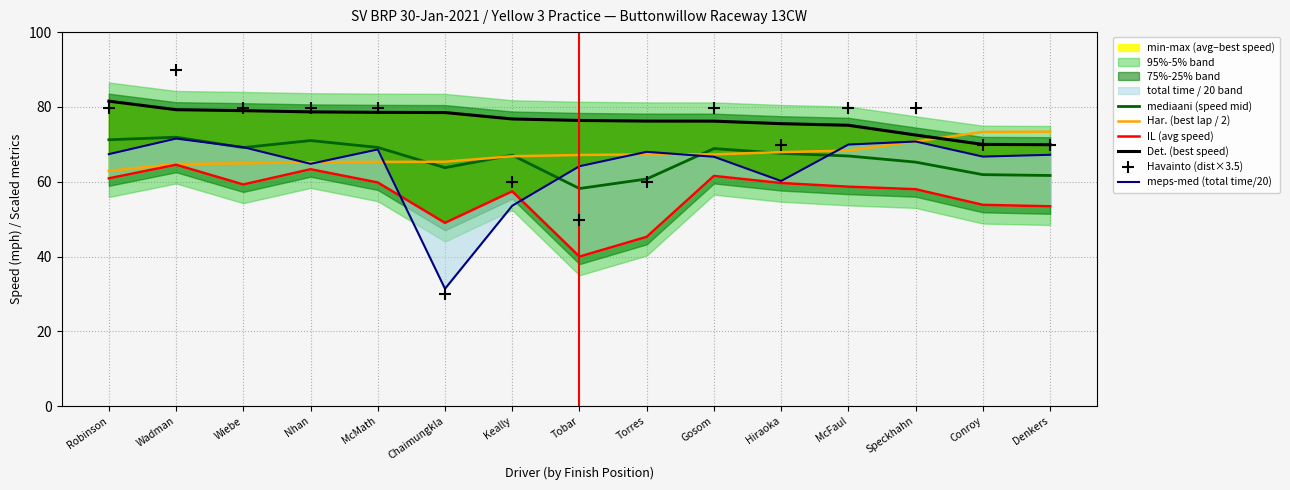

Which series contains the highest Y value?

Havainto (dist×3.5)